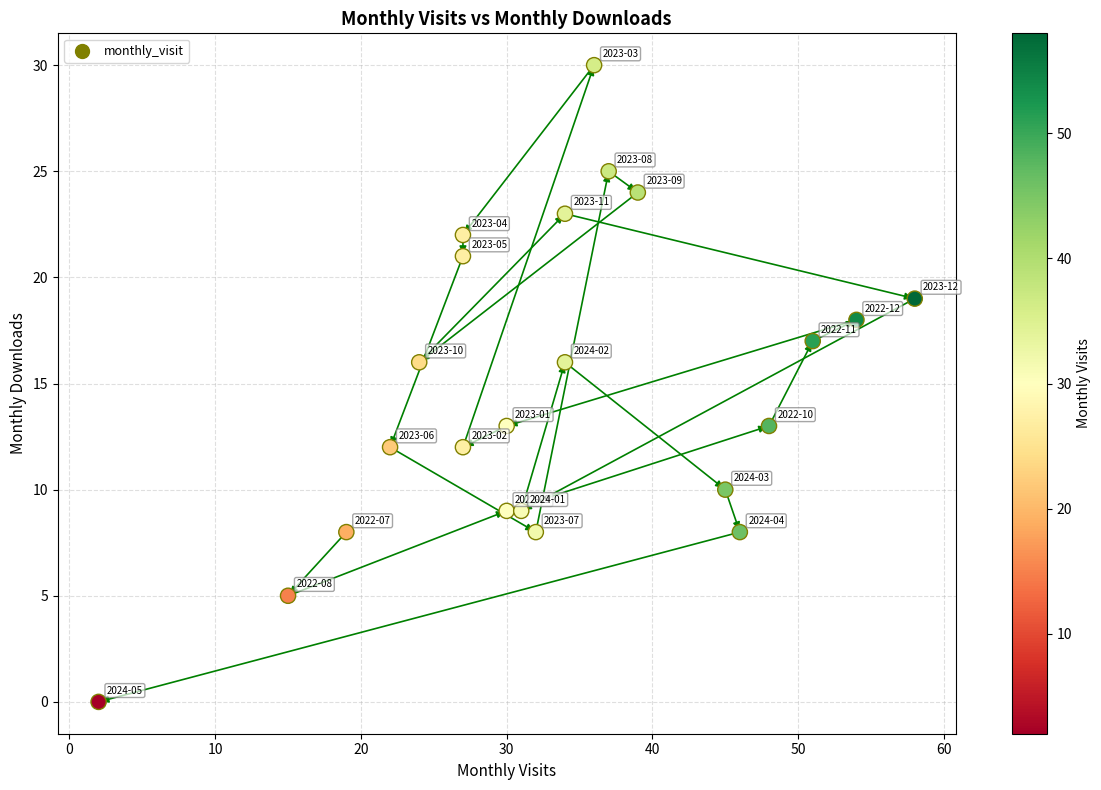

What is the range of X values (max minus min)?

56